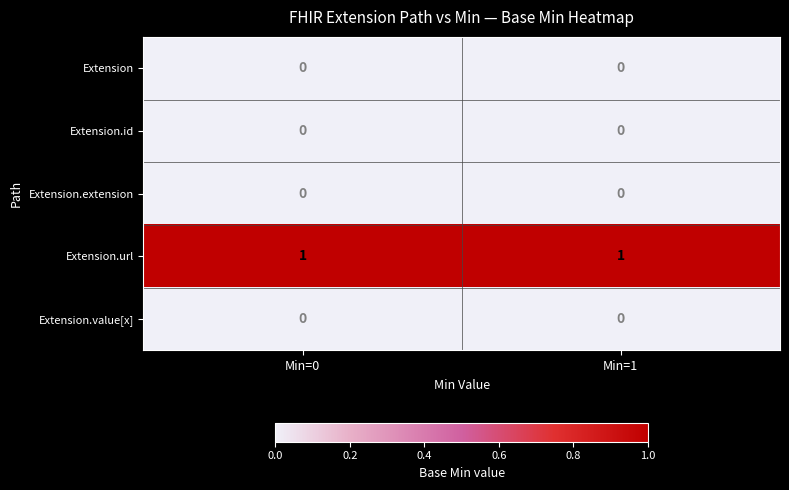

At how many categories does at least one series exceed 0?

2